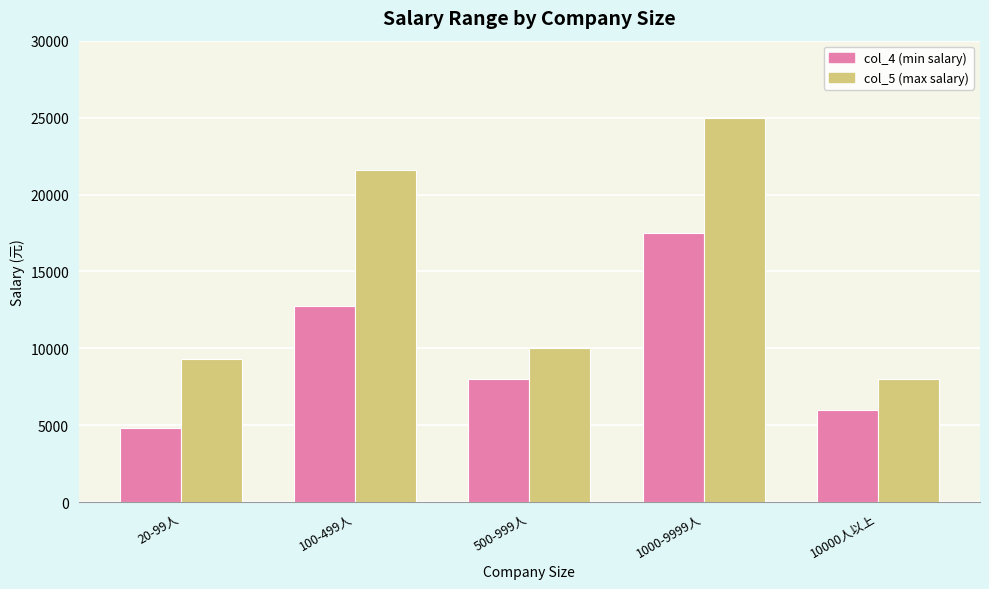

Which series has the largest total across all categories?

col_5 (max salary)